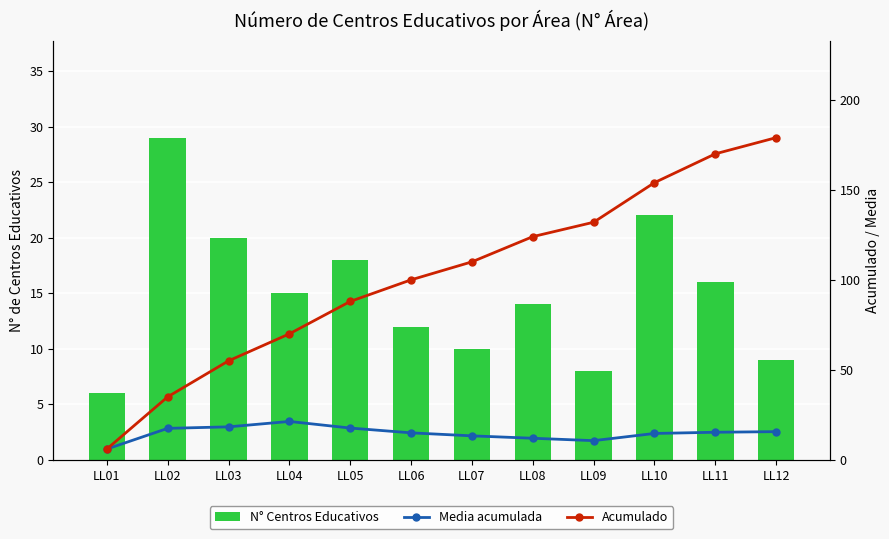

At which label is Acumulado closest to 92?

LL05